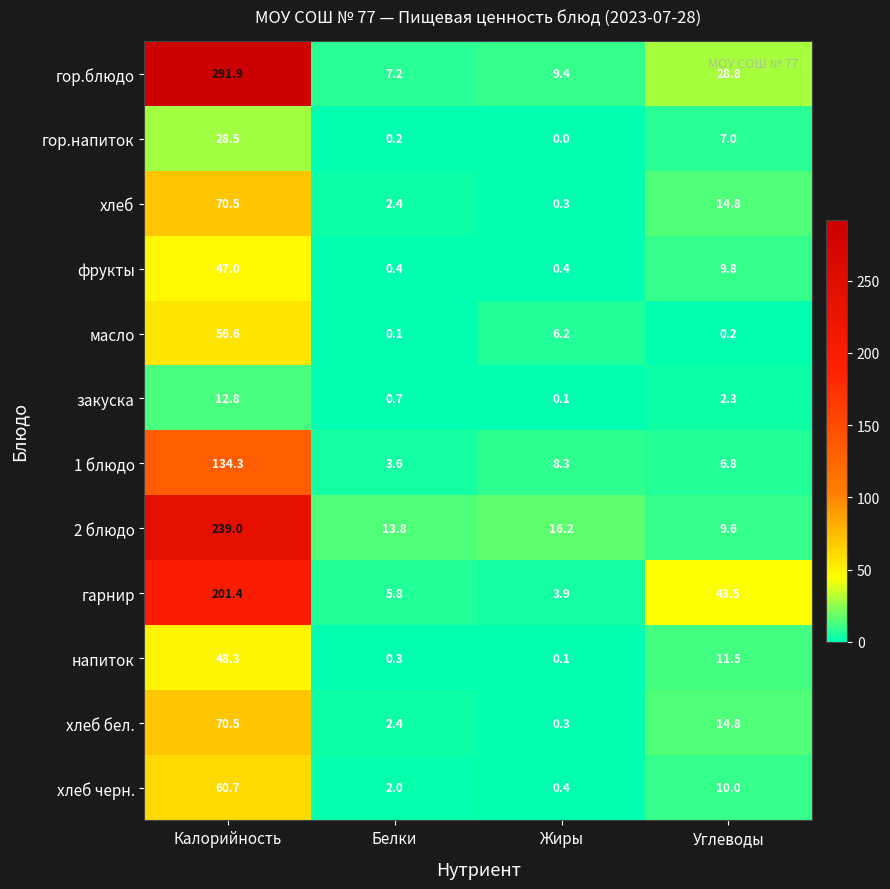

At how many categories does at least one series exceed 218?

1